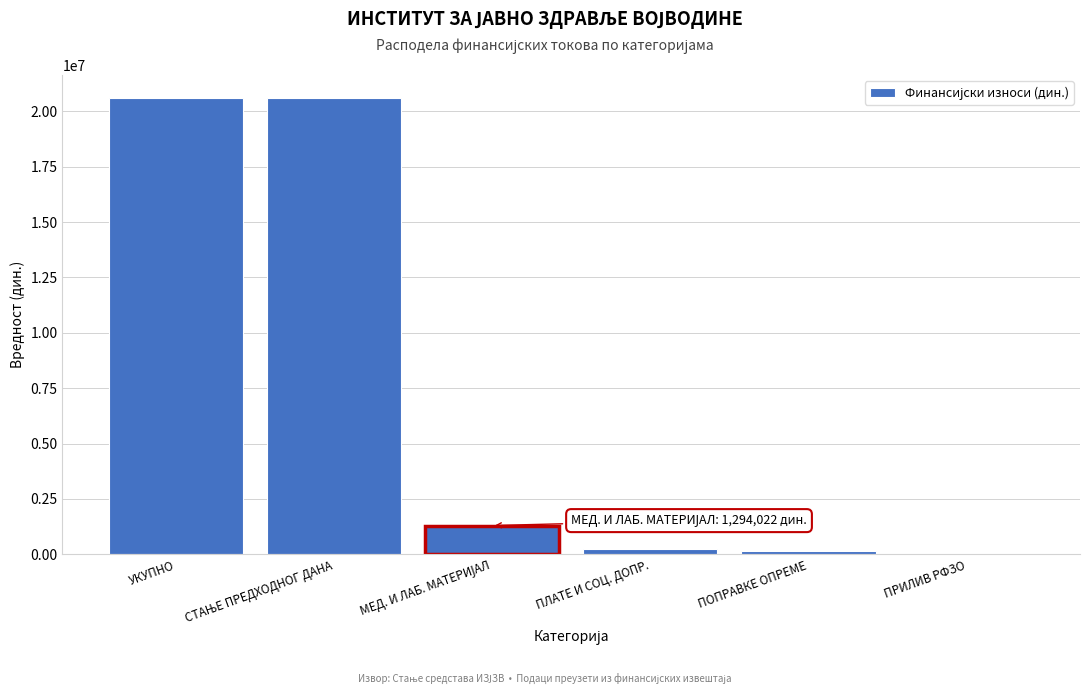

True or false: the data shows 9418265.3 at УКУПНО.

False